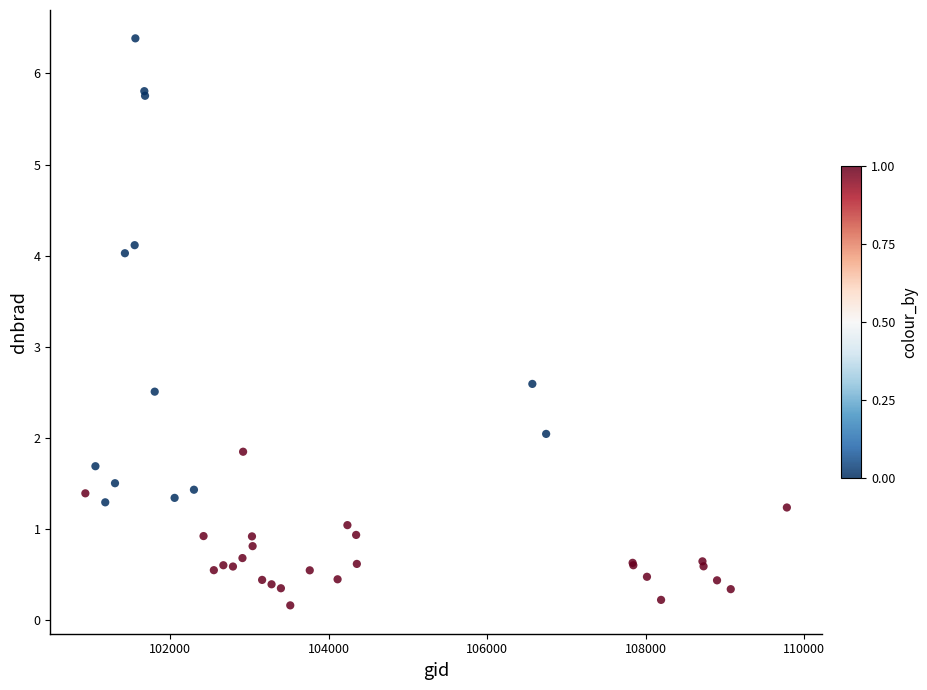

What Y value in the scatter plot is closest to 3?

2.6